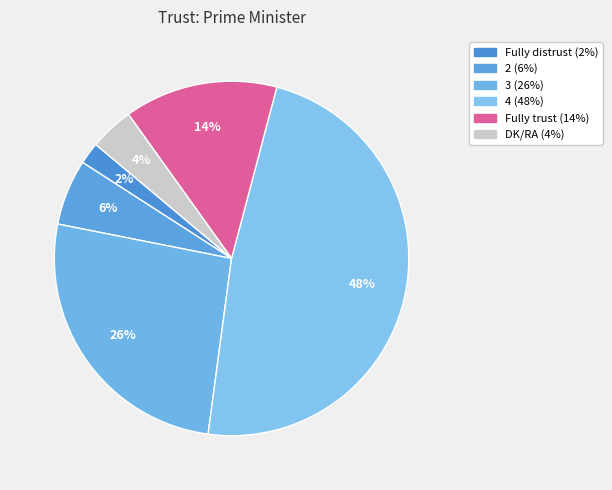

Is there a majority slice in this chart?

No